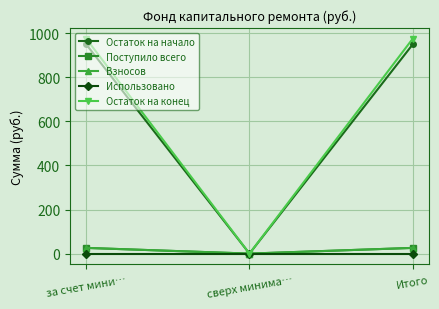

At which category is the sum across all series the highest?

за счет мини…